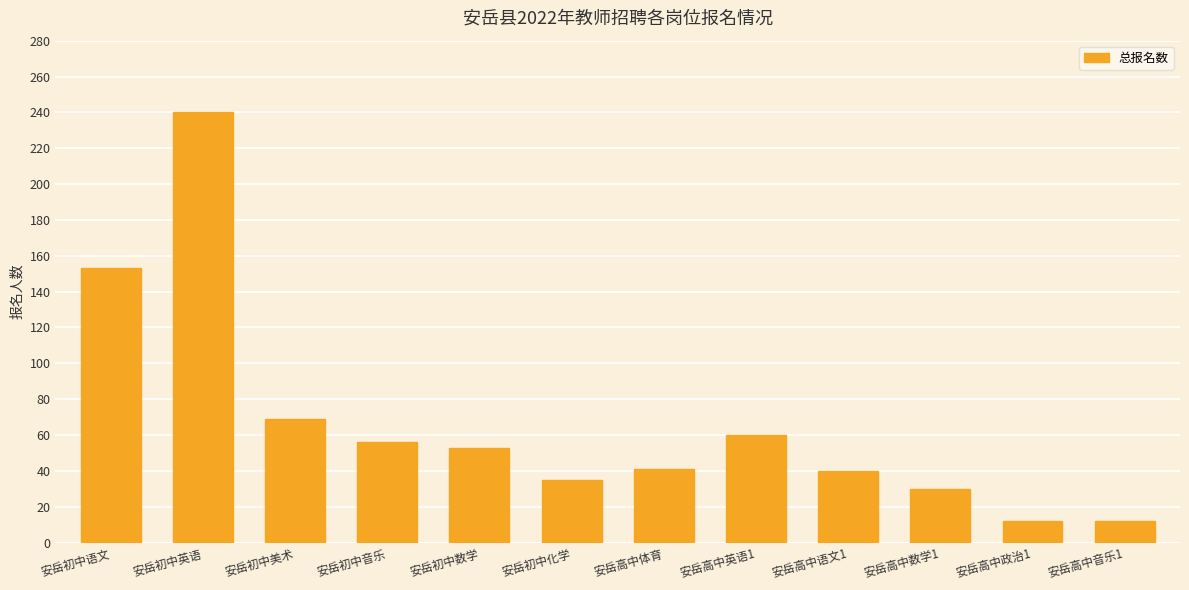

Are the bars grouped side by side (vs. stacked)?

No